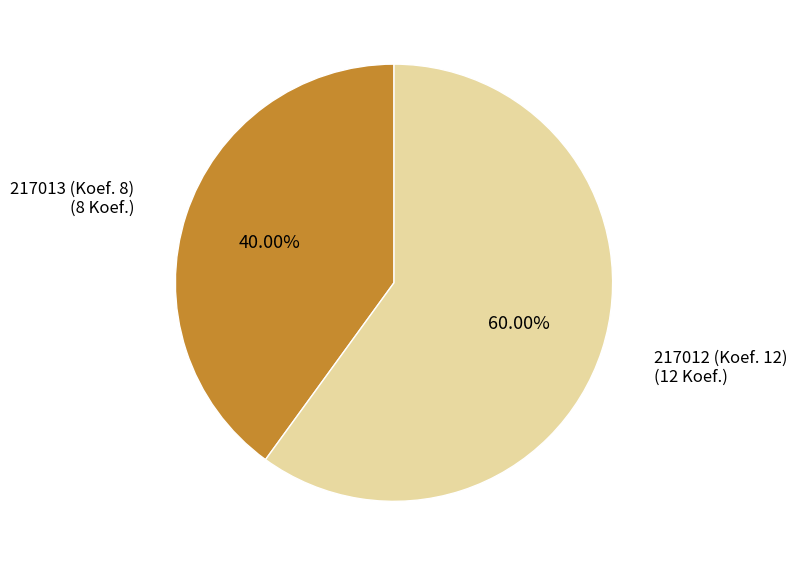

How much of the chart is everything except 217012 (Koef. 12)?

40.0%